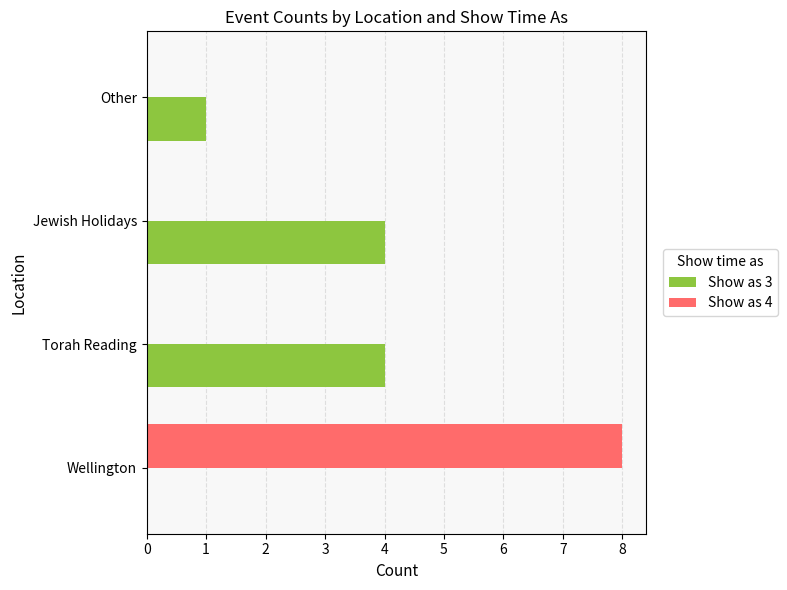

What is the sum of the Show as 3 values at Jewish Holidays and Wellington?

4